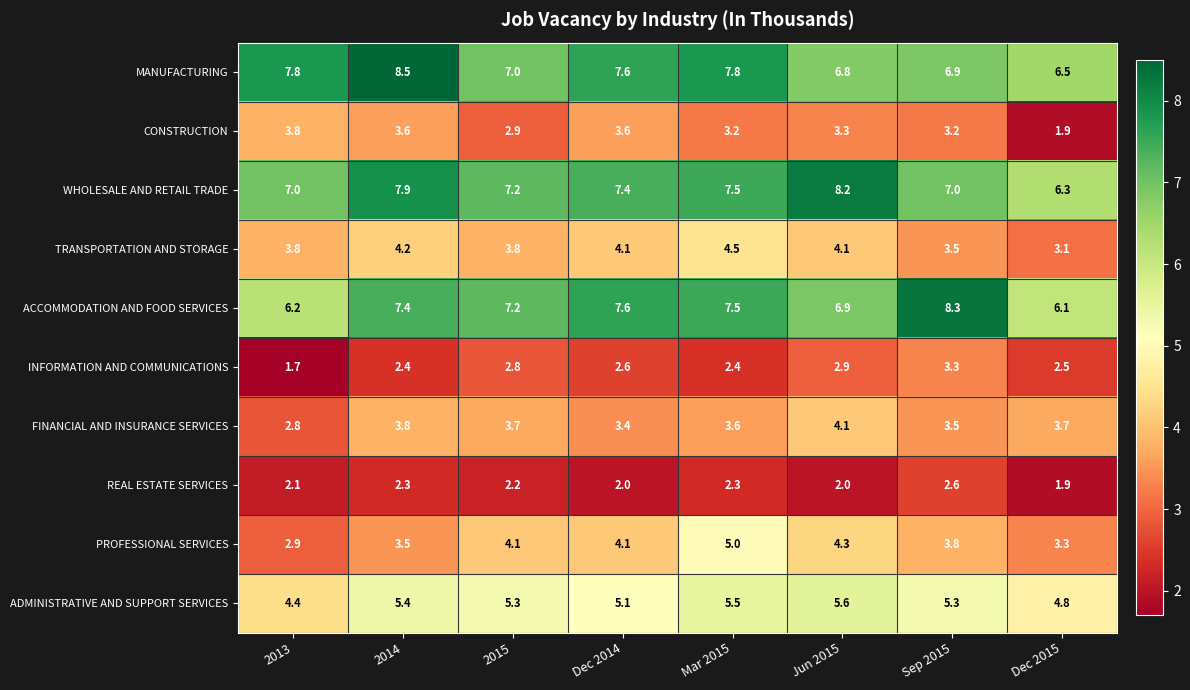

The INFORMATION AND COMMUNICATIONS series shows 1.1 at 2015. True or false?

False